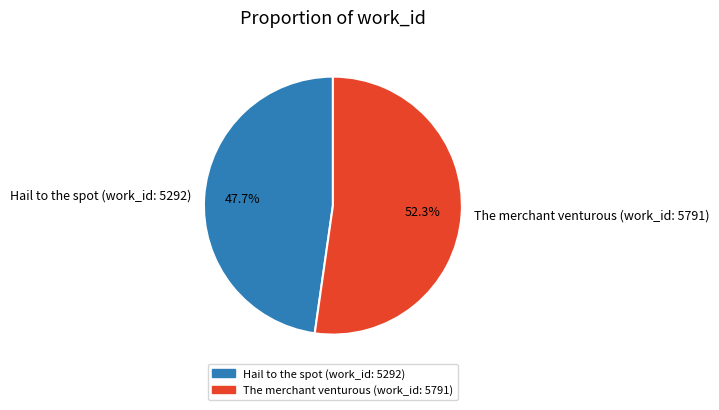

Count the number of slices in the pie.

2